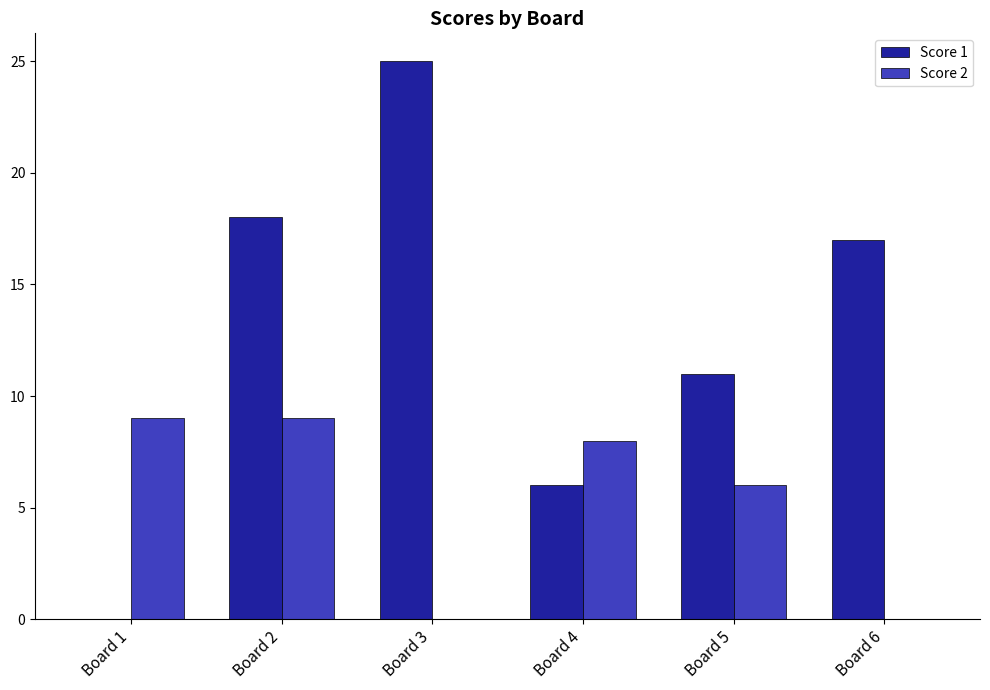

Reading left to right, list all the values displayed in this chart.

Score 1: Board 1=0	Board 2=18	Board 3=25	Board 4=6	Board 5=11	Board 6=17
Score 2: Board 1=9	Board 2=9	Board 3=0	Board 4=8	Board 5=6	Board 6=0